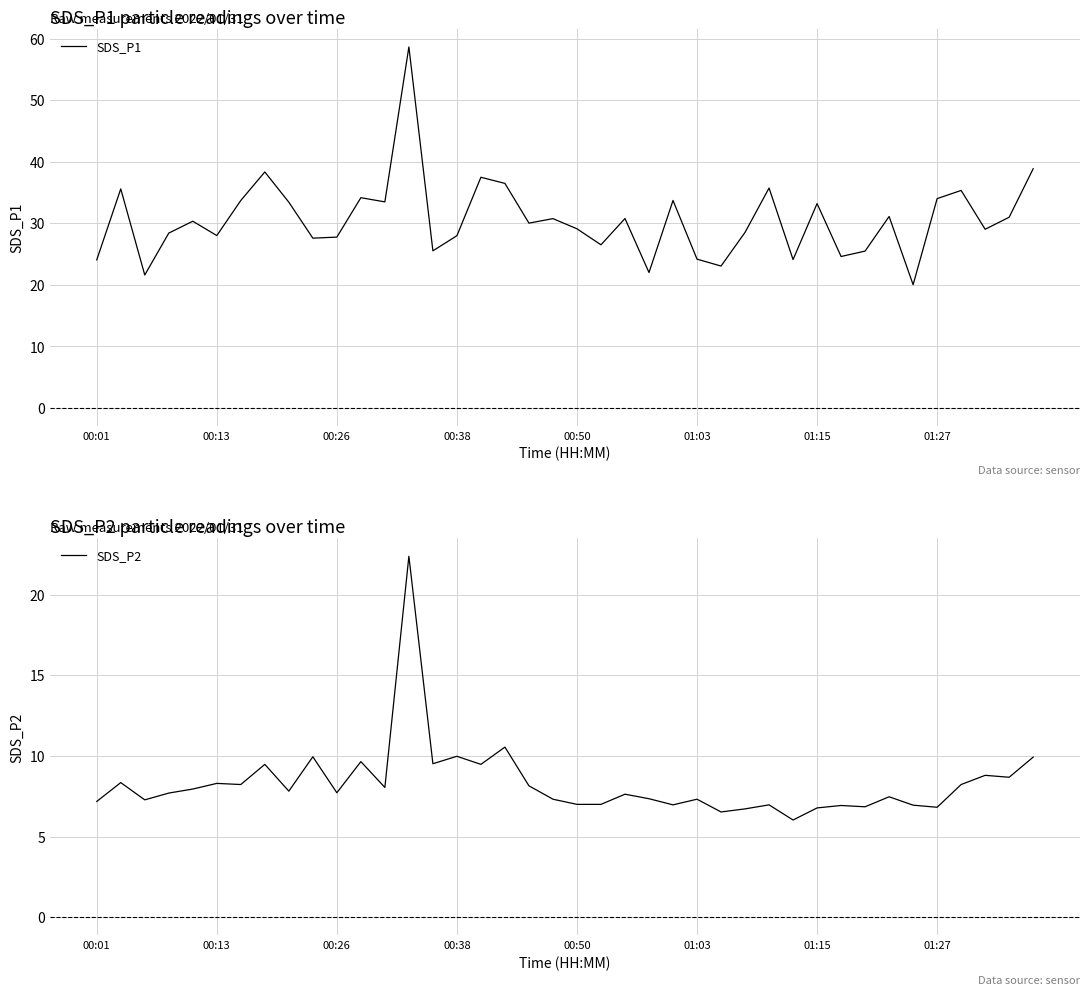

List the series in order of their overall mean, highest first.

SDS_P1, SDS_P2